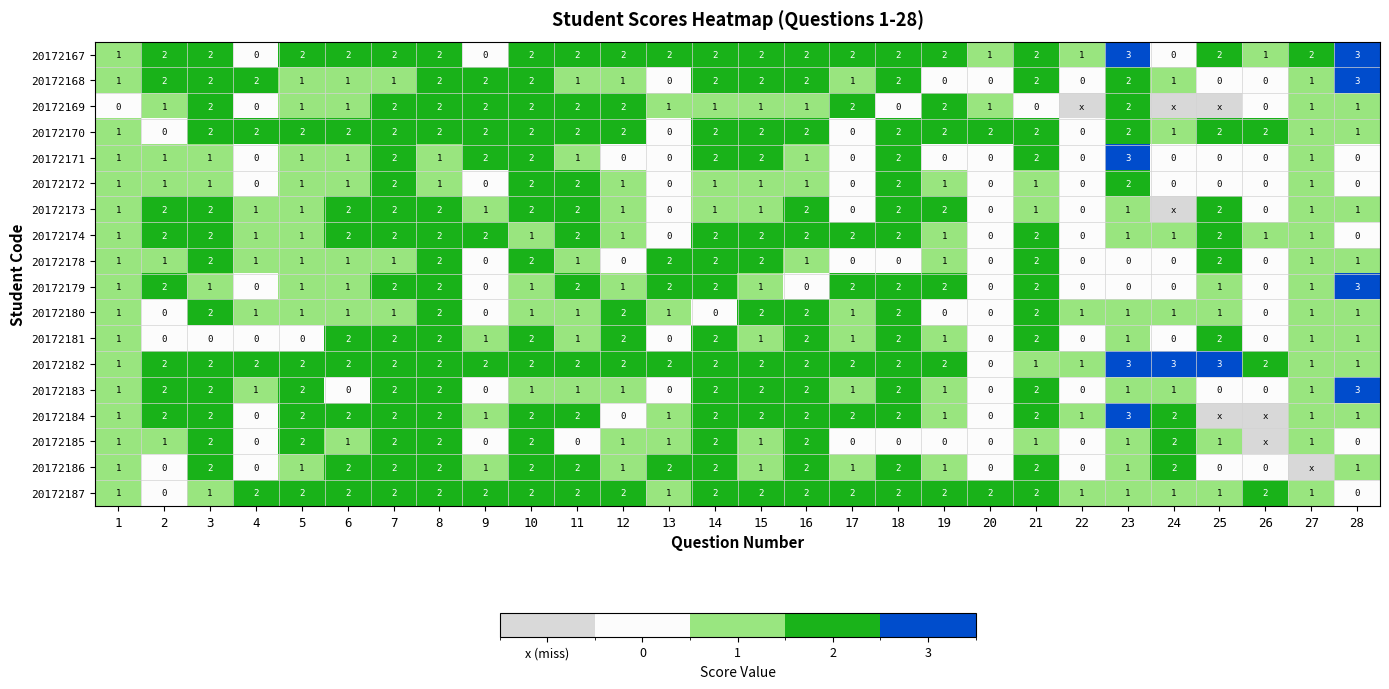

Is it true that 20172172 equals -1 at 4?

False